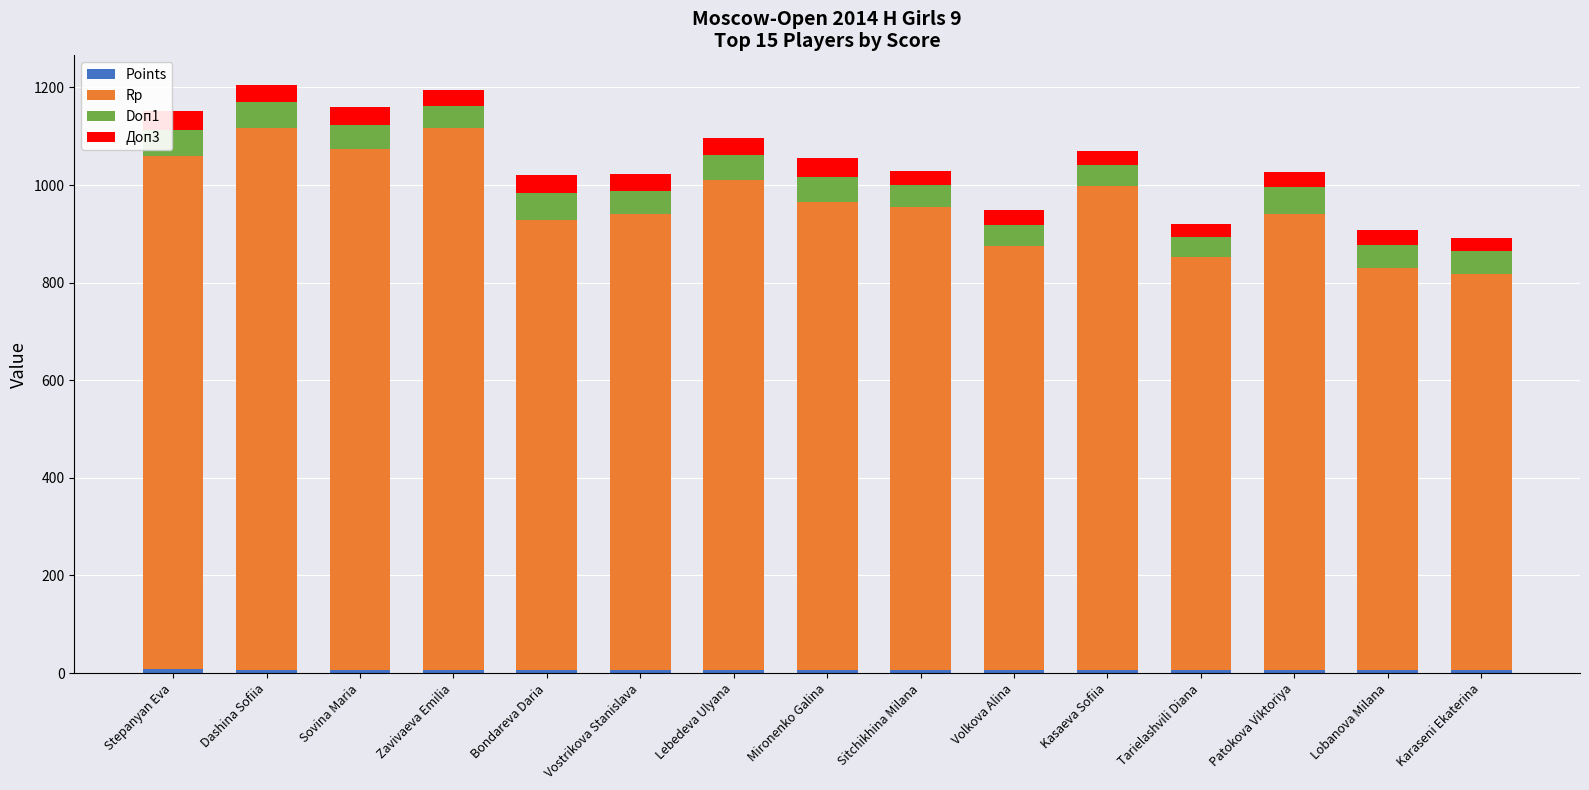

What is the total value across all series at Karaseni Ekaterina?

892.0